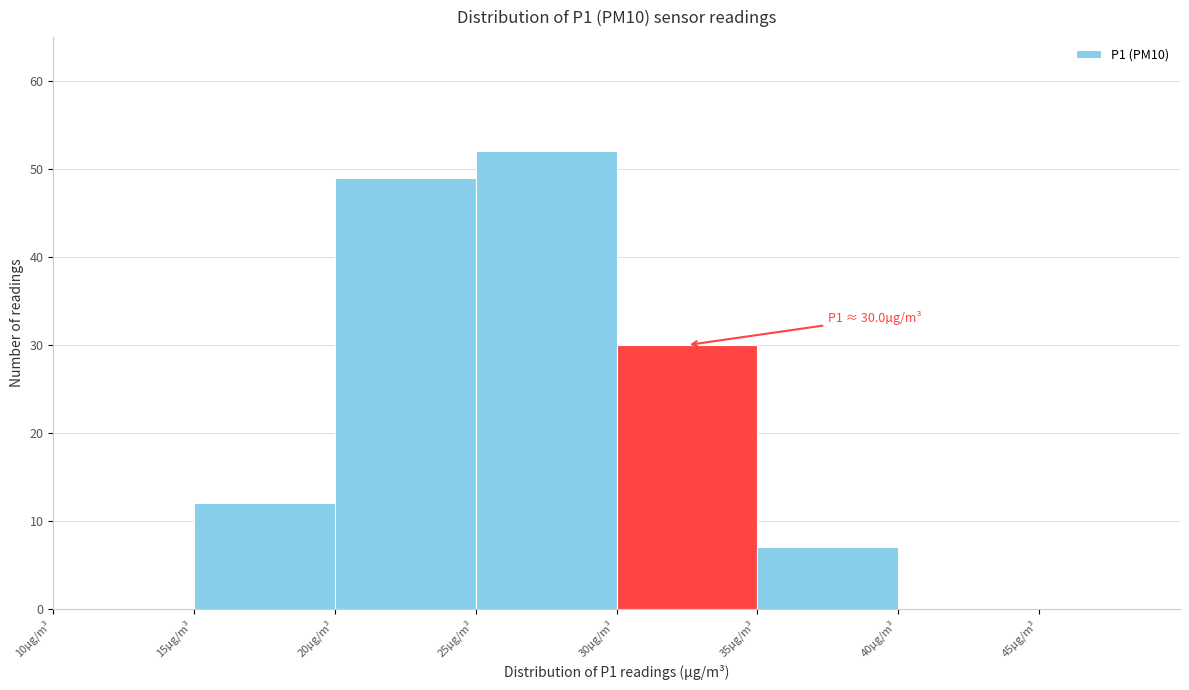

Over which range of the x-axis is the bar tallest?

25 to 30